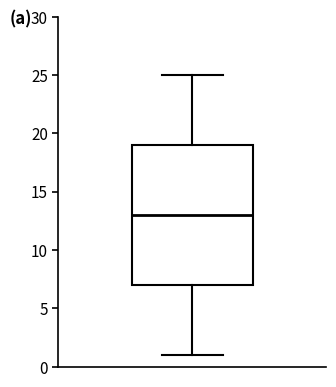

Transcribe this box plot: give where the median line is, the range the box spans, and where the two whiskers end, as read against the y-axis. The values are not printed on the chart, so give them approximately, as read against the axis.

median 13, box 7 to 19, whiskers 1 to 25